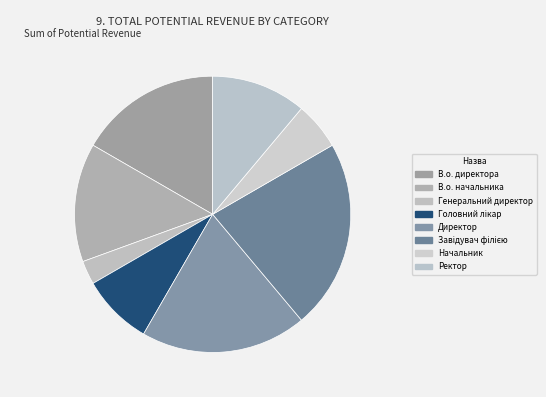

Combined, what portion of the pie is Ректор and Генеральний директор?

13.9%